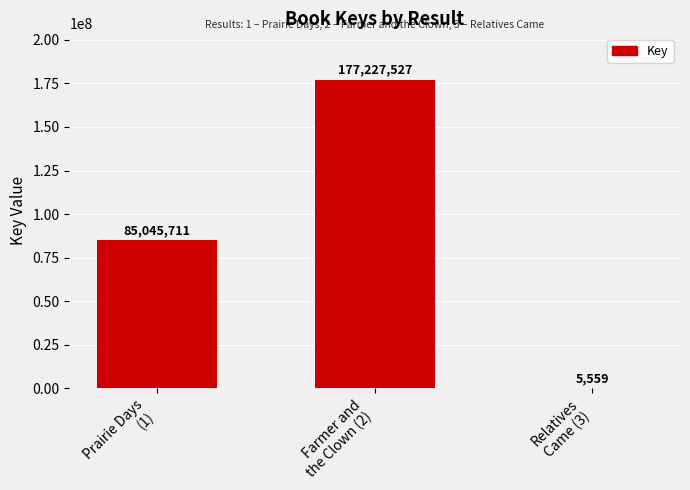

True or false: the data shows 145192571 at Prairie Days
(1).

False